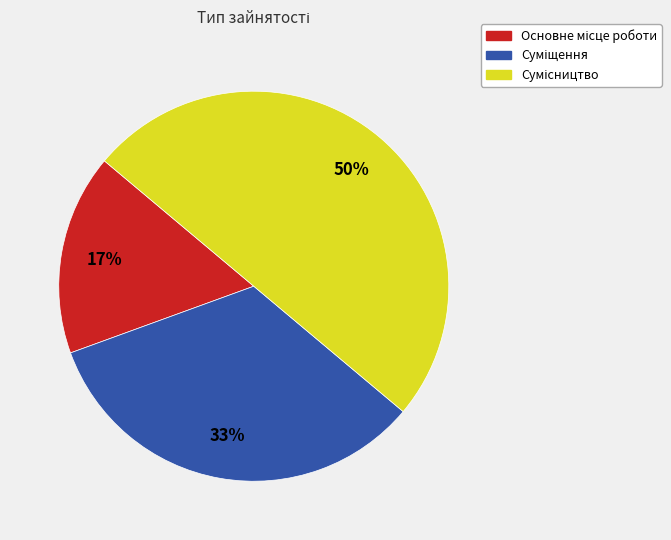

To the nearest percent, what is the difference between the largest and smallest slice percentages?

33%